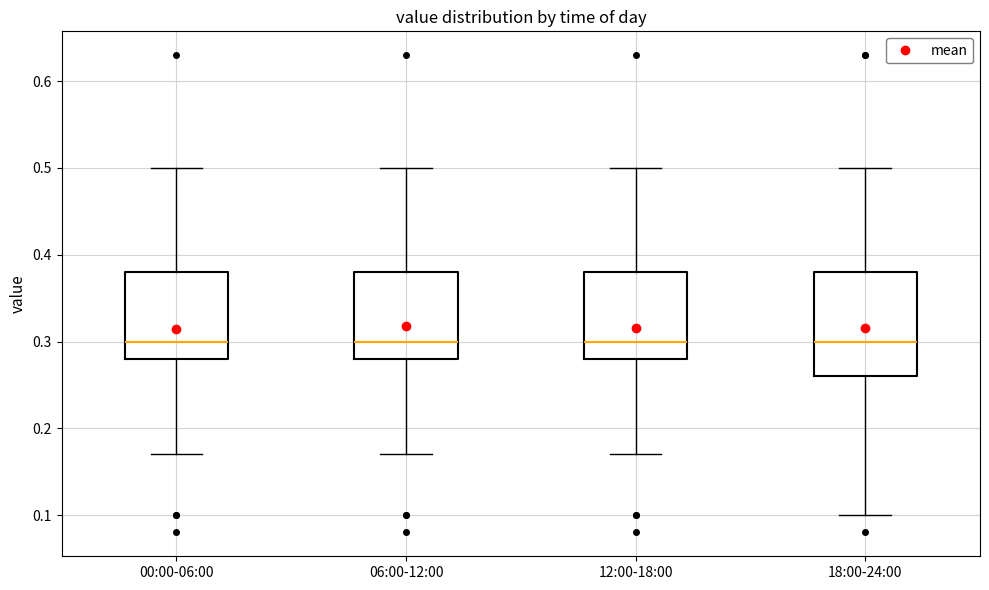

Where is the upper edge of the box for 06:00-12:00 on the y-axis? The values are not printed on the chart, so give them approximately, as read against the axis.

0.38